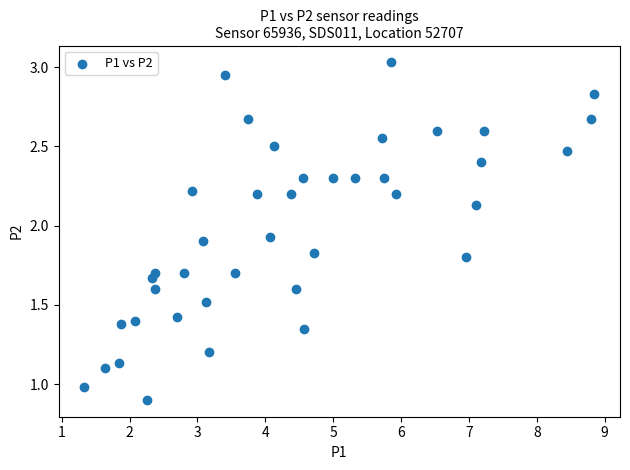

What is the range of X values (max minus min)?

7.5